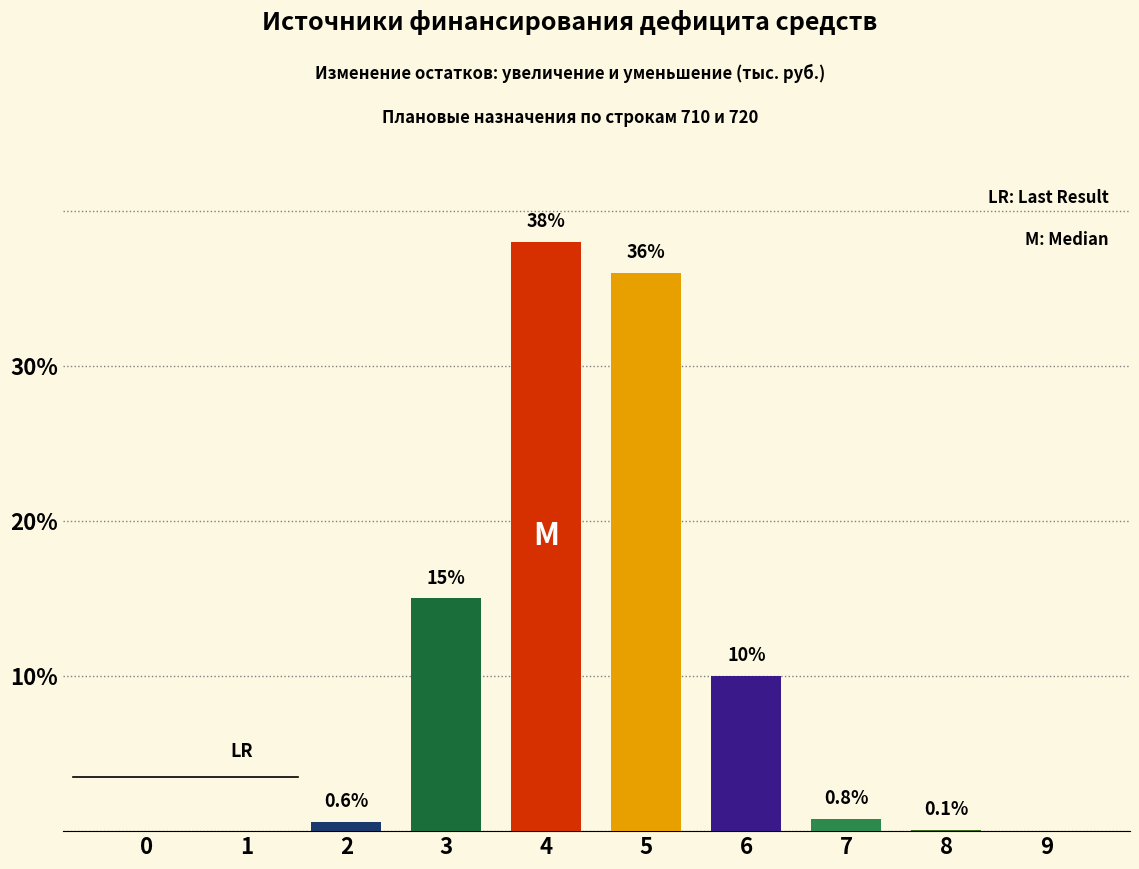

At which category does the chart reach its peak across all series?

4